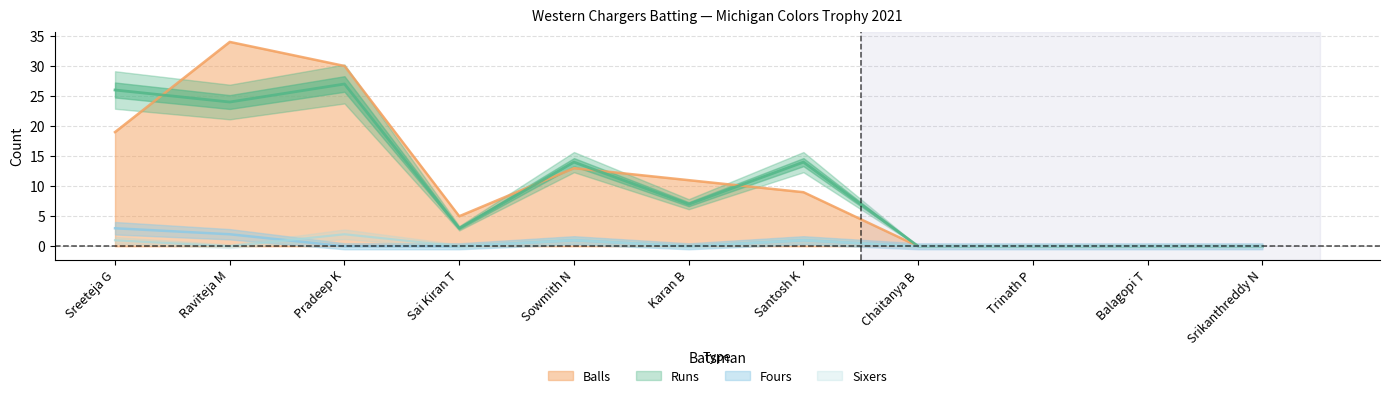

What is the difference between the second highest and minimum values in the Balls series?

30